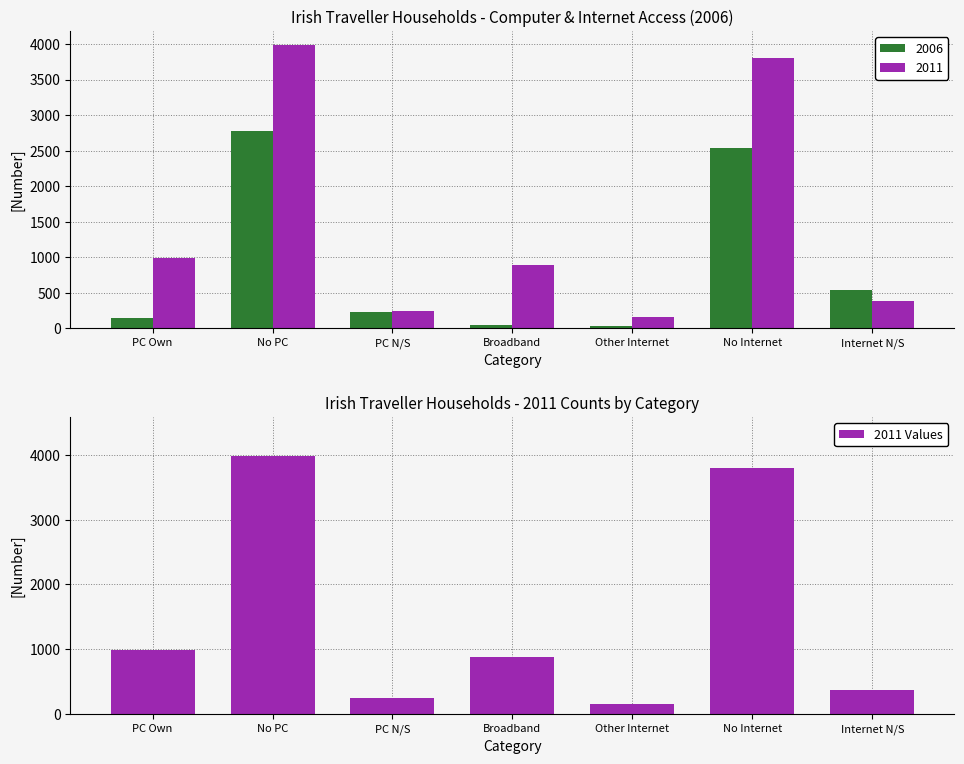

List the labels in order of value, largest first.

No PC, No Internet, PC Own, Broadband, Internet N/S, PC N/S, Other Internet